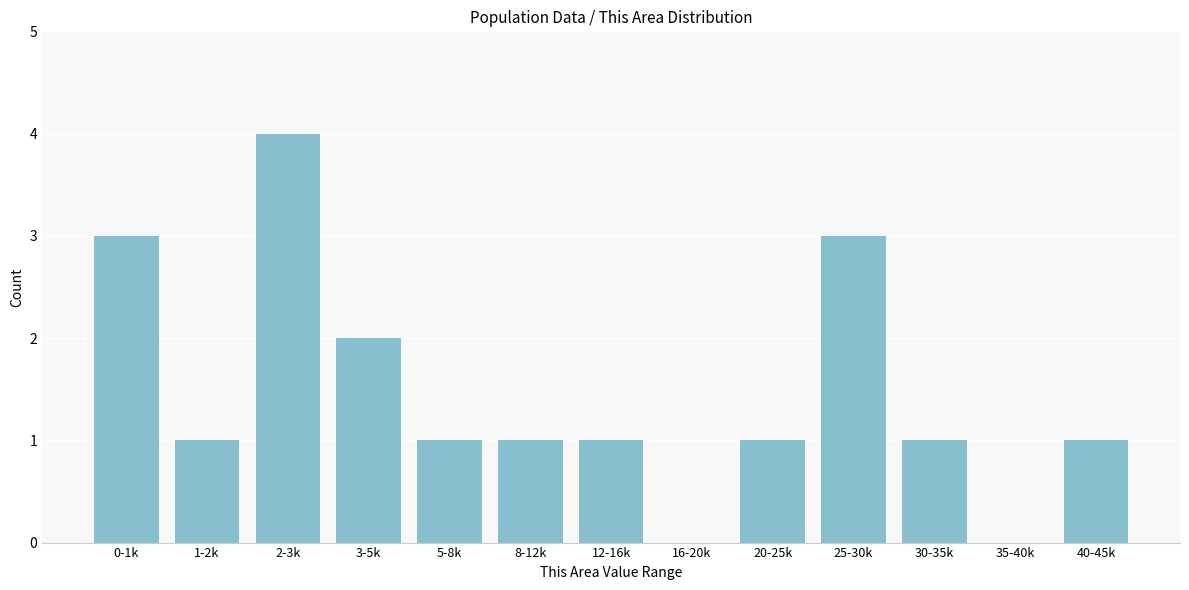

Reading right to left, what are all the values shown in this chart?

40-45k=1	35-40k=0	30-35k=1	25-30k=3	20-25k=1	16-20k=0	12-16k=1	8-12k=1	5-8k=1	3-5k=2	2-3k=4	1-2k=1	0-1k=3